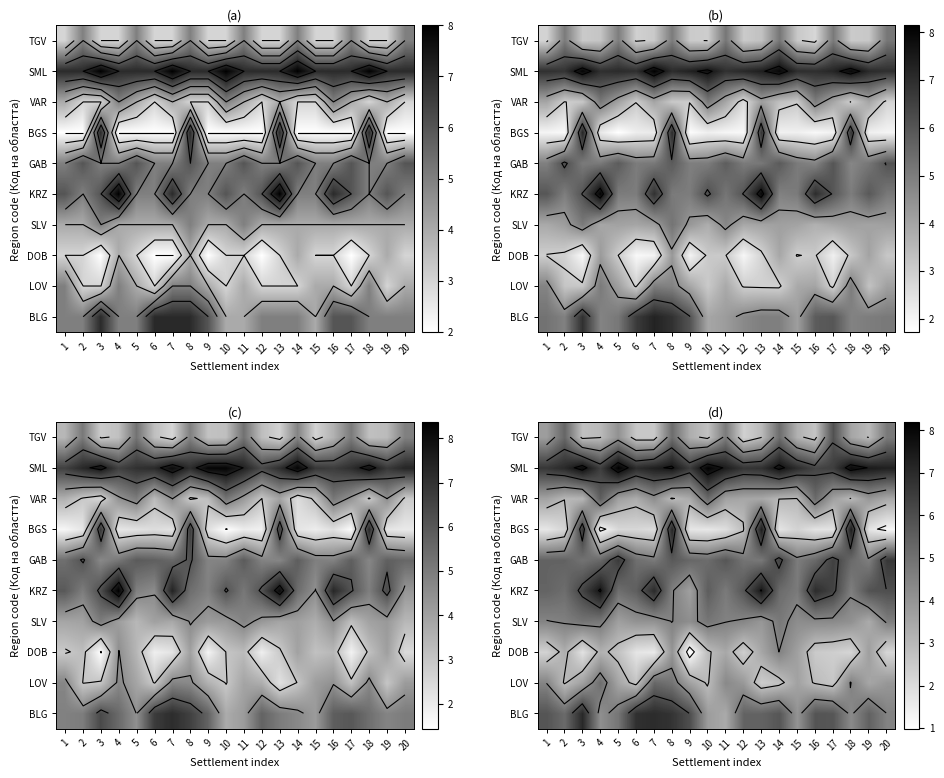

What is the total value across all series at 7?

45.7